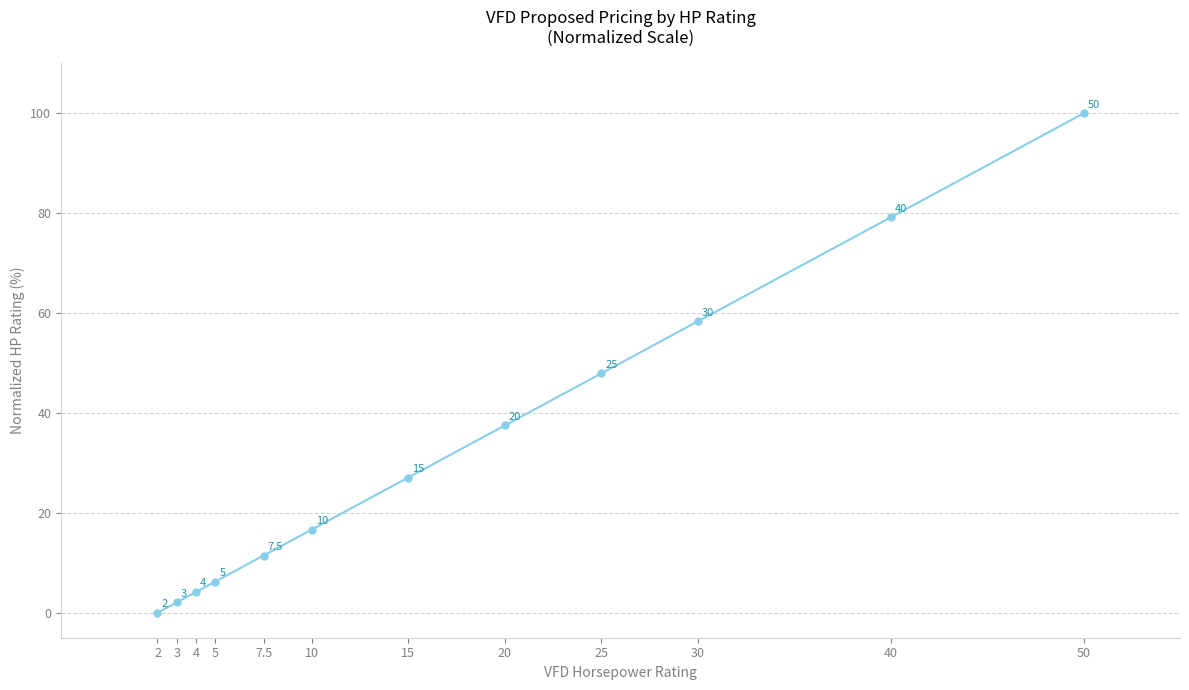

Which label corresponds to the largest value in the chart?

50